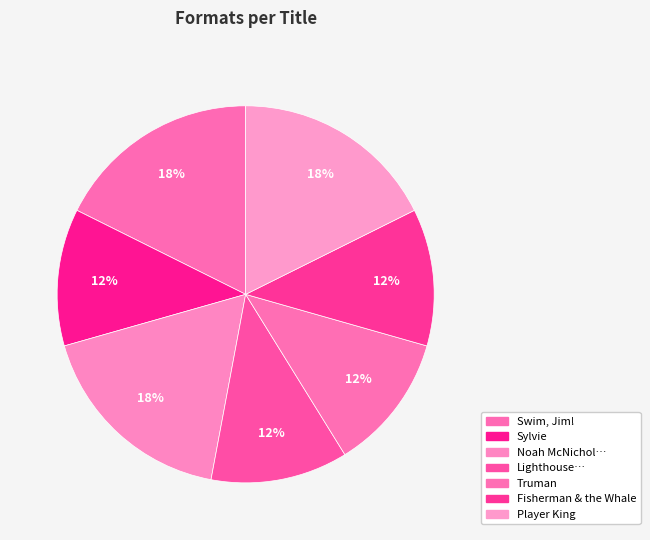

What is the smallest slice in the pie chart?

Sylvie